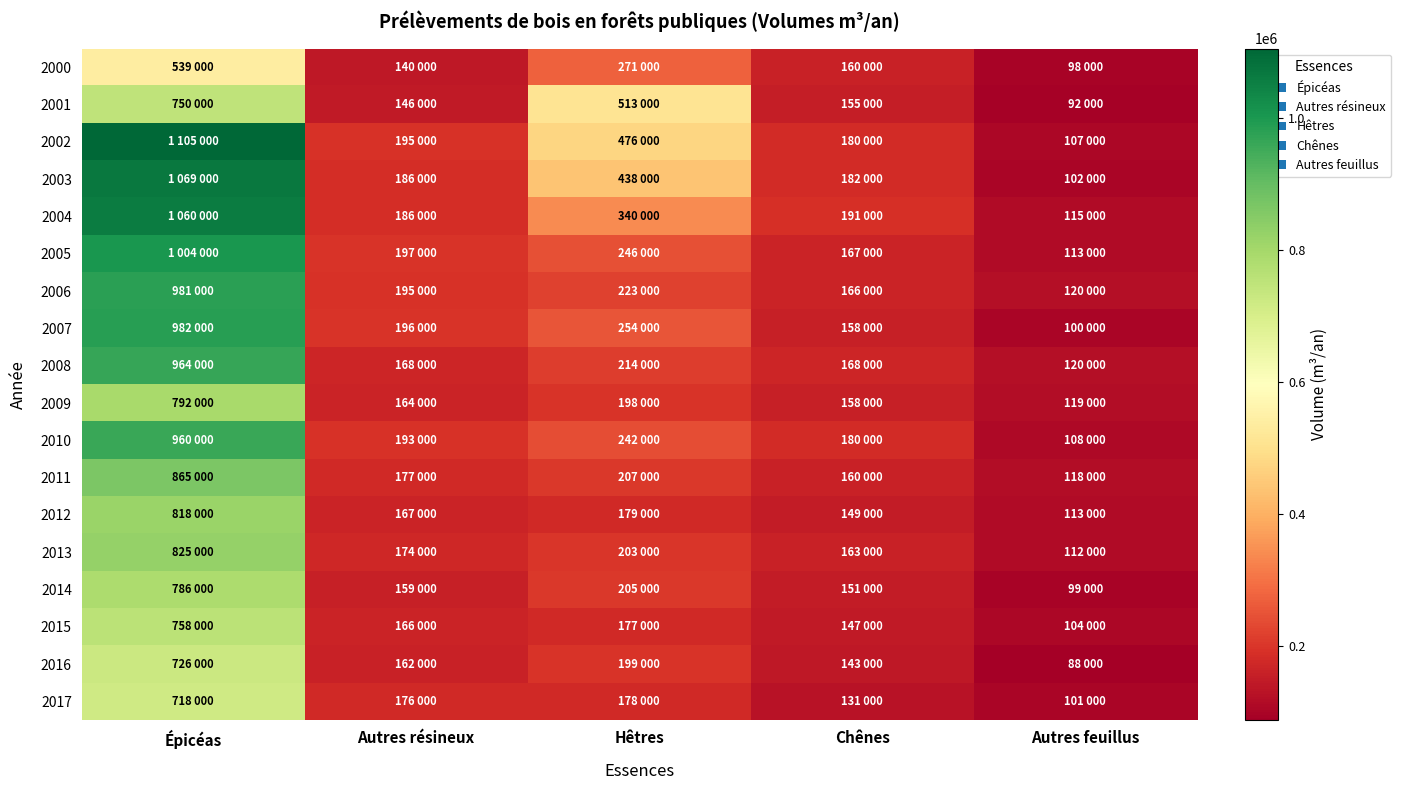

Reading left to right, what are all the values shown in this chart?

2000: Épicéas=539000	Autres résineux=140000	Hêtres=271000	Chênes=160000	Autres feuillus=98000
2001: Épicéas=750000	Autres résineux=146000	Hêtres=513000	Chênes=155000	Autres feuillus=92000
2002: Épicéas=1105000	Autres résineux=195000	Hêtres=476000	Chênes=180000	Autres feuillus=107000
2003: Épicéas=1069000	Autres résineux=186000	Hêtres=438000	Chênes=182000	Autres feuillus=102000
2004: Épicéas=1060000	Autres résineux=186000	Hêtres=340000	Chênes=191000	Autres feuillus=115000
2005: Épicéas=1004000	Autres résineux=197000	Hêtres=246000	Chênes=167000	Autres feuillus=113000
2006: Épicéas=981000	Autres résineux=195000	Hêtres=223000	Chênes=166000	Autres feuillus=120000
2007: Épicéas=982000	Autres résineux=196000	Hêtres=254000	Chênes=158000	Autres feuillus=100000
2008: Épicéas=964000	Autres résineux=168000	Hêtres=214000	Chênes=168000	Autres feuillus=120000
2009: Épicéas=792000	Autres résineux=164000	Hêtres=198000	Chênes=158000	Autres feuillus=119000
2010: Épicéas=960000	Autres résineux=193000	Hêtres=242000	Chênes=180000	Autres feuillus=108000
2011: Épicéas=865000	Autres résineux=177000	Hêtres=207000	Chênes=160000	Autres feuillus=118000
2012: Épicéas=818000	Autres résineux=167000	Hêtres=179000	Chênes=149000	Autres feuillus=113000
2013: Épicéas=825000	Autres résineux=174000	Hêtres=203000	Chênes=163000	Autres feuillus=112000
2014: Épicéas=786000	Autres résineux=159000	Hêtres=205000	Chênes=151000	Autres feuillus=99000
2015: Épicéas=758000	Autres résineux=166000	Hêtres=177000	Chênes=147000	Autres feuillus=104000
2016: Épicéas=726000	Autres résineux=162000	Hêtres=199000	Chênes=143000	Autres feuillus=88000
2017: Épicéas=718000	Autres résineux=176000	Hêtres=178000	Chênes=131000	Autres feuillus=101000